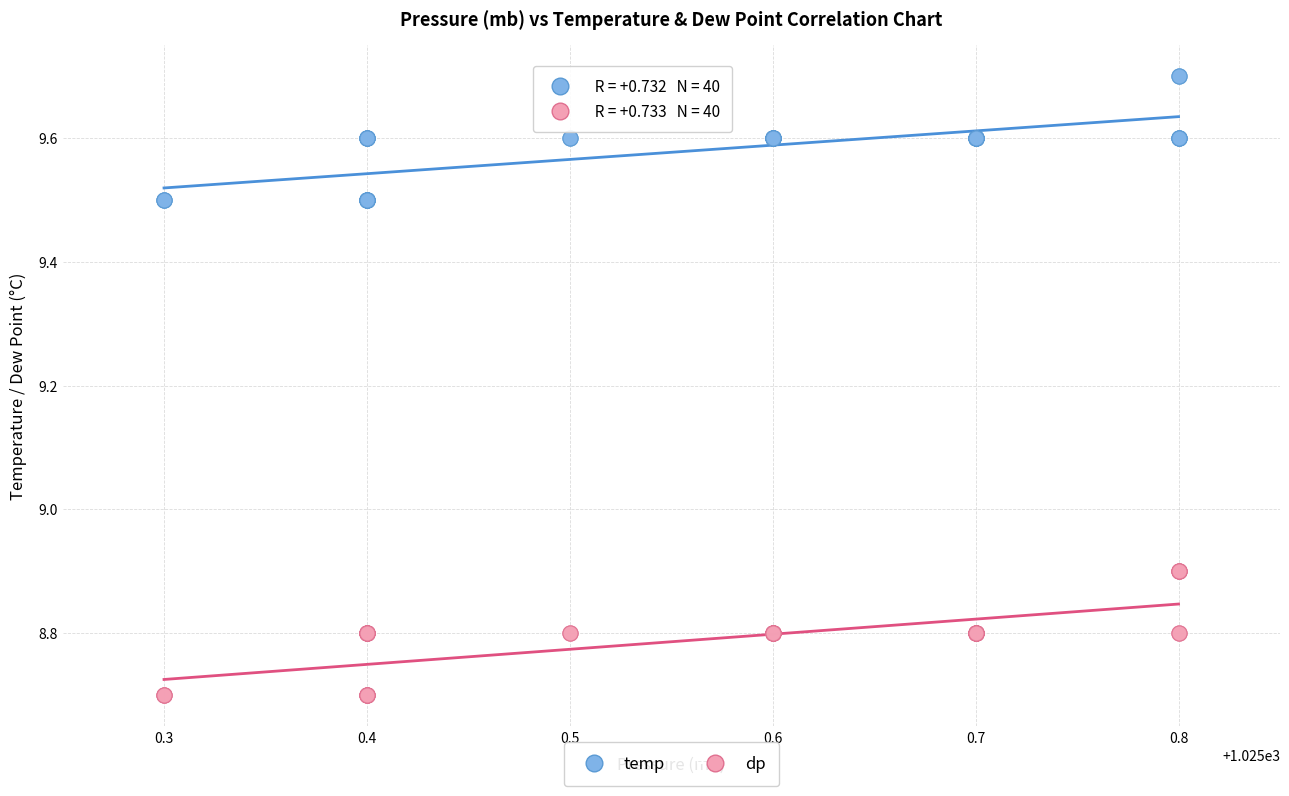

What are all the series names shown in the legend?

temp, dp